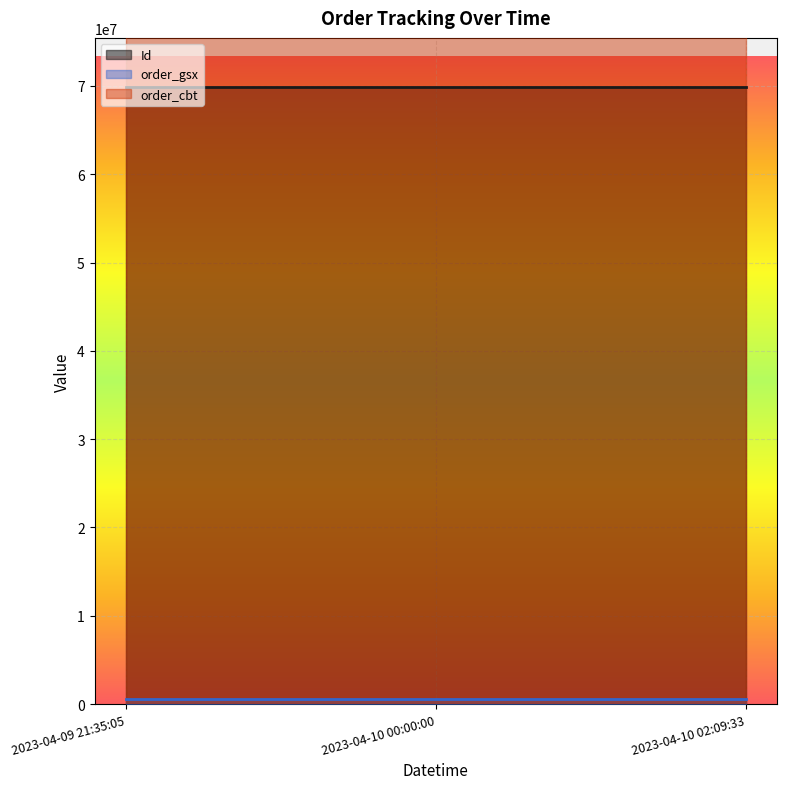

What is the total value across all series at 2023-04-10 02:09:33?

364544318